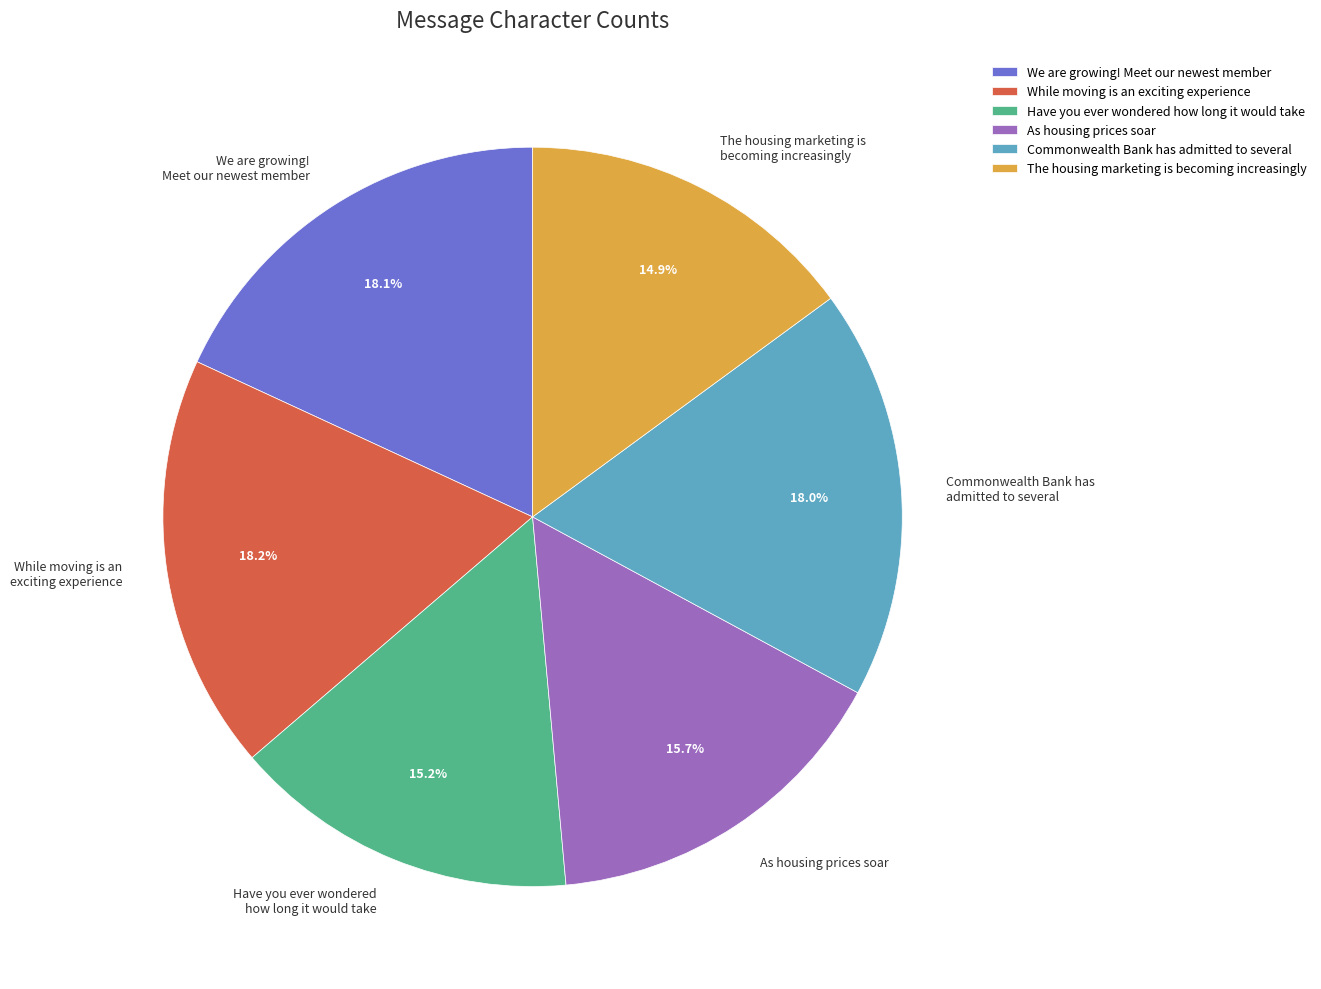

Approximately how many times larger is the value at While moving is an exciting experience compared to The housing marketing is becoming increasingly?

1.2